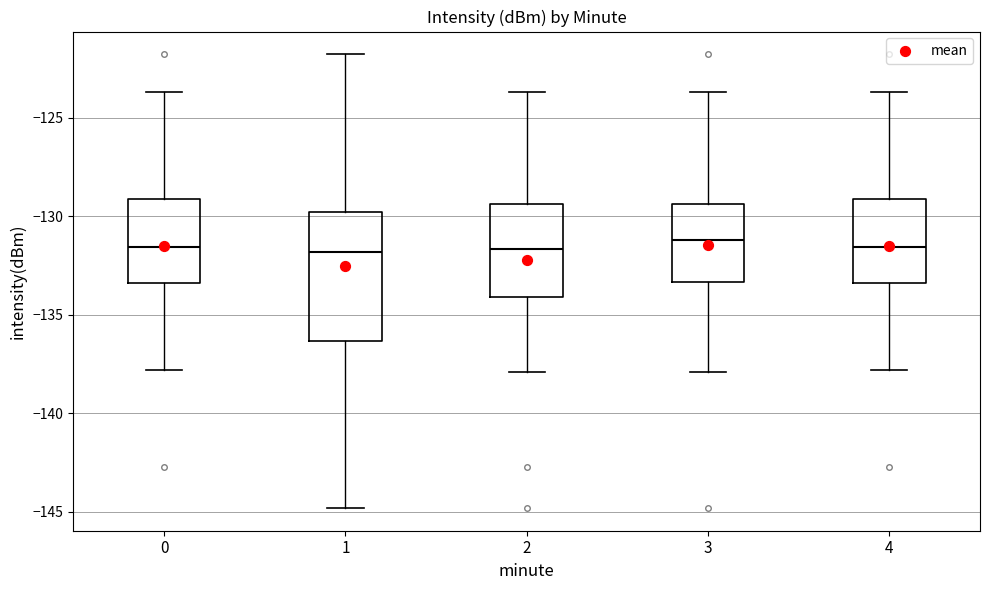

Comparing the boxes themselves (not the whiskers), which one is the tallest?

1